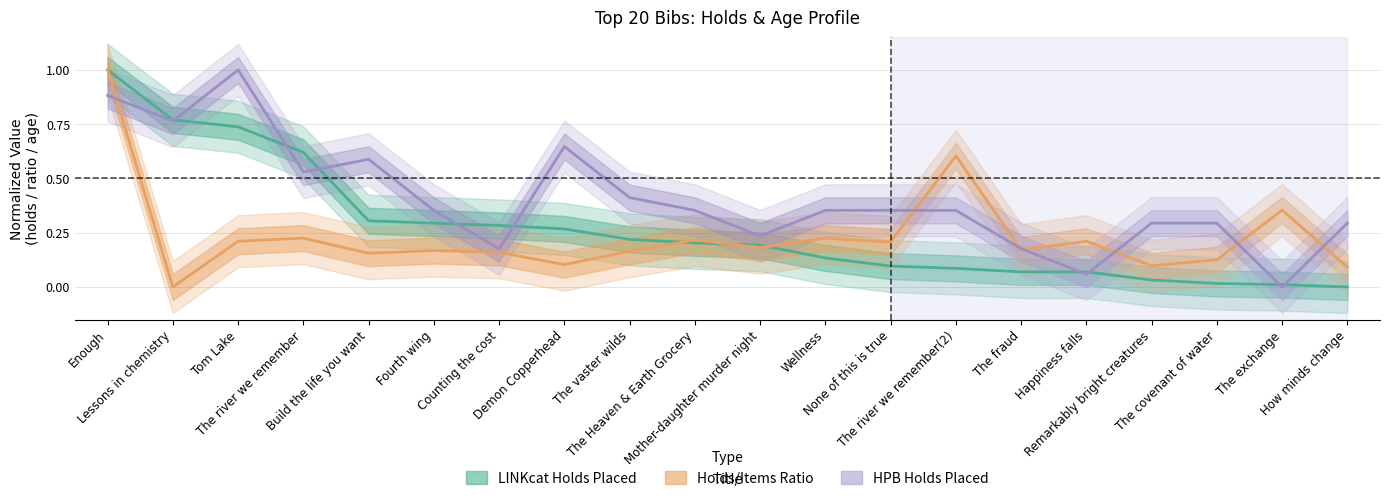

True or false: Holds/Items Ratio has a value of 0.2 at The Heaven & Earth Grocery.

True